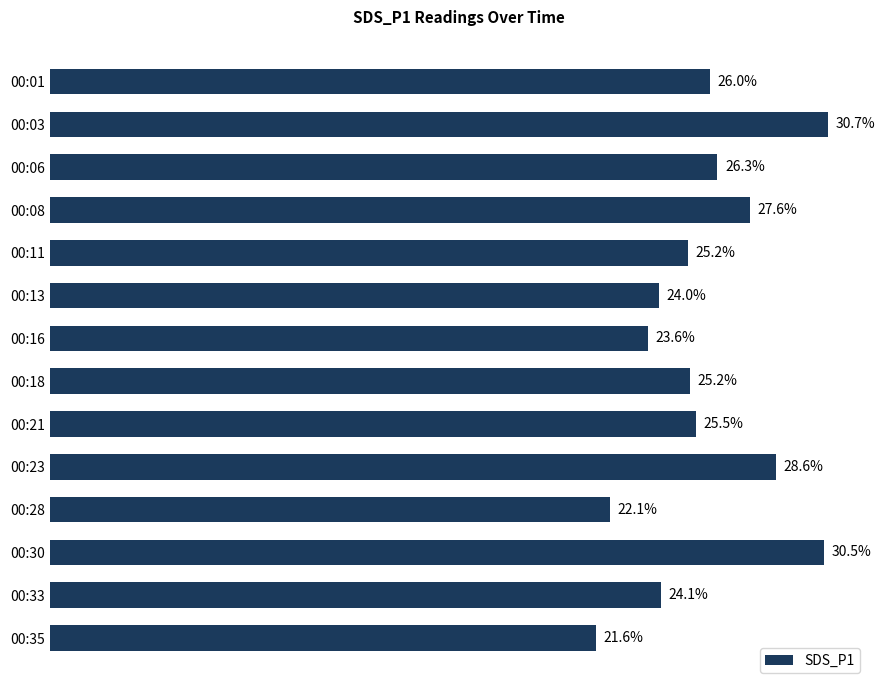

Which has a higher value, 00:23 or 00:06?

00:23